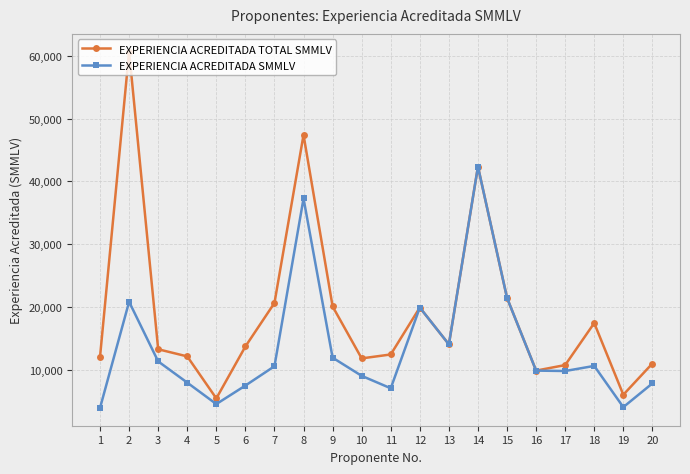

How many lines are shown in the chart?

2